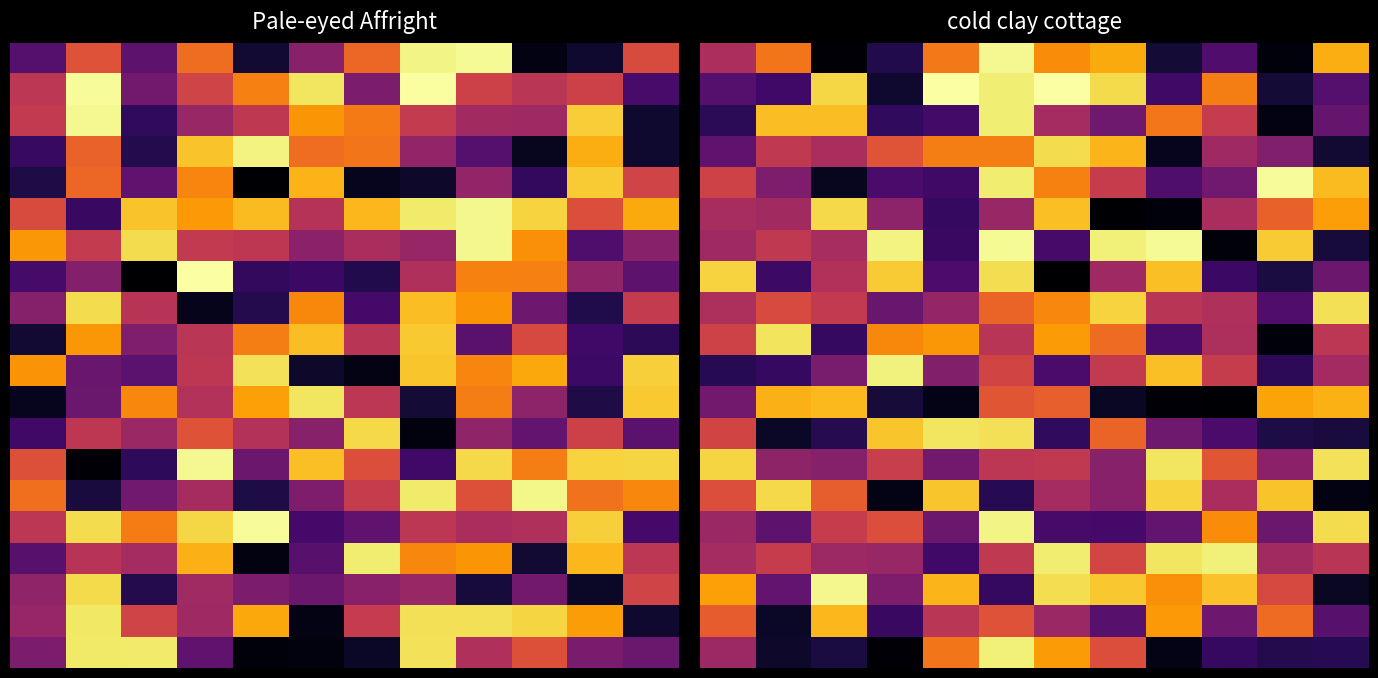

The value of 15.0 at 10 is 0.3. True or false?

True